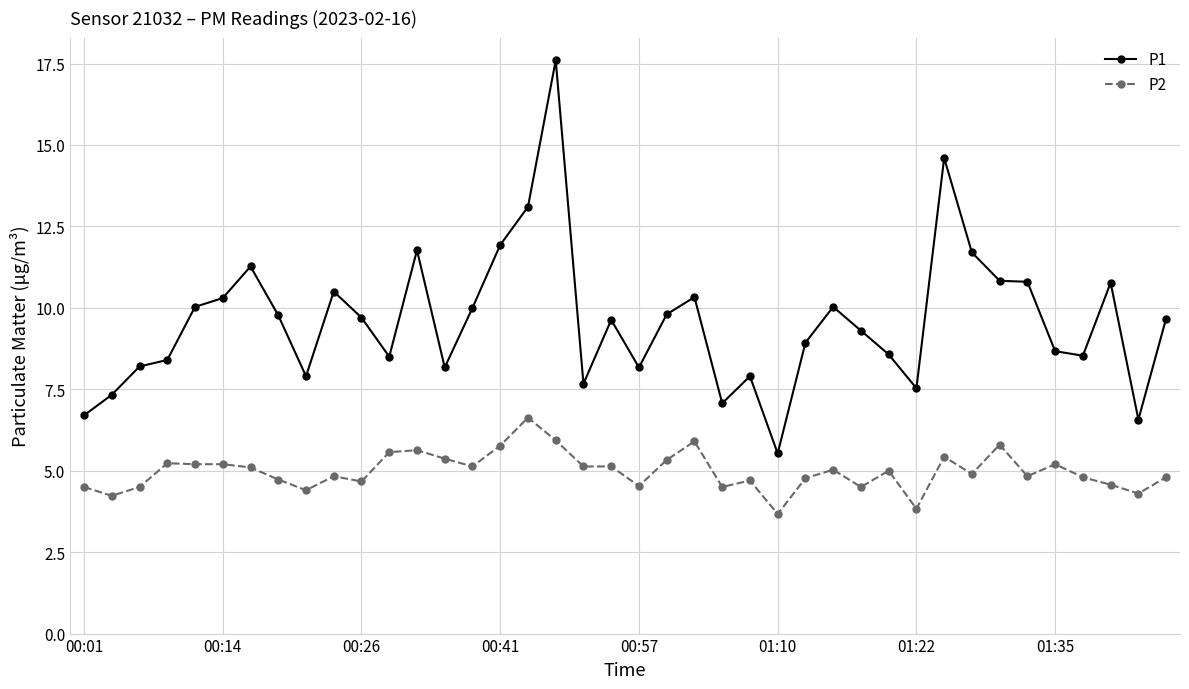

Which series has the widest spread of values?

P1